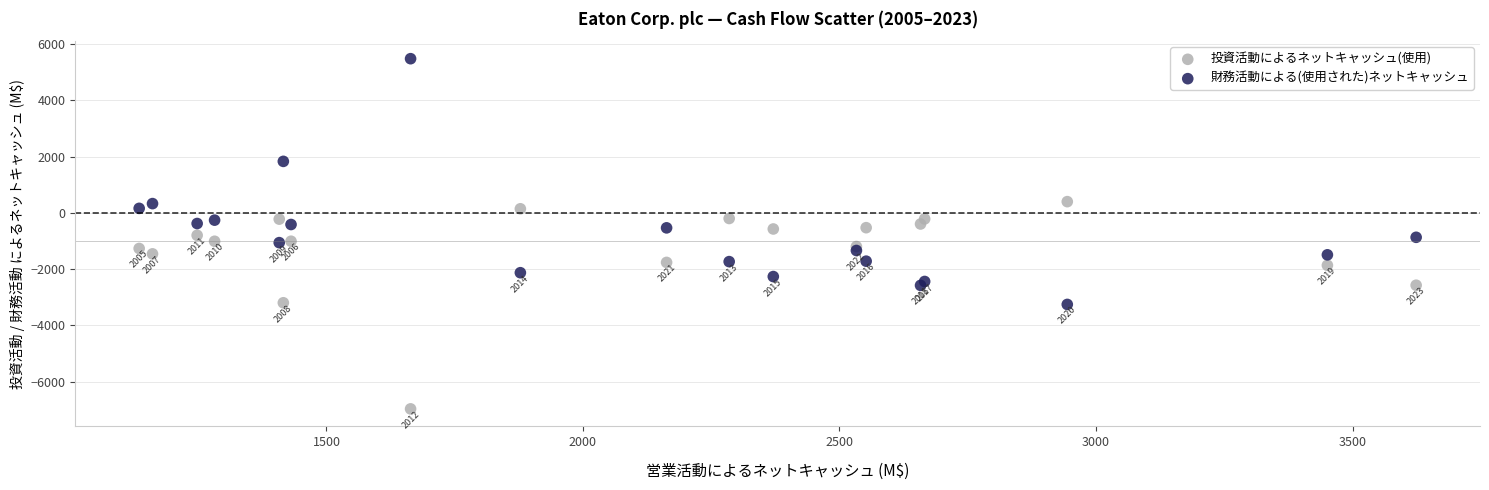

Which series reaches the minimum Y coordinate?

投資活動によるネットキャッシュ(使用)